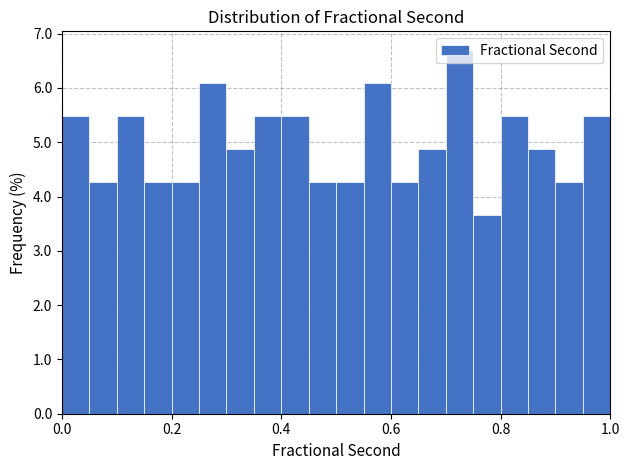

Read against the x-axis, roughly where is the centre of the tallest bar?

0.72